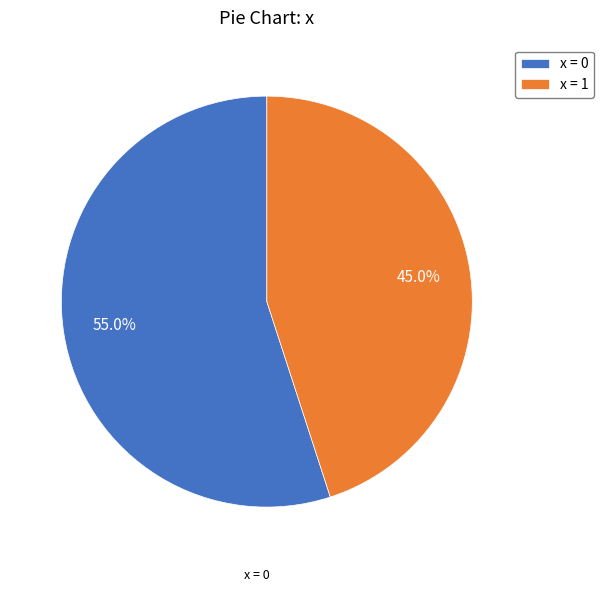

Rank the categories by value from lowest to highest.

x = 1, x = 0